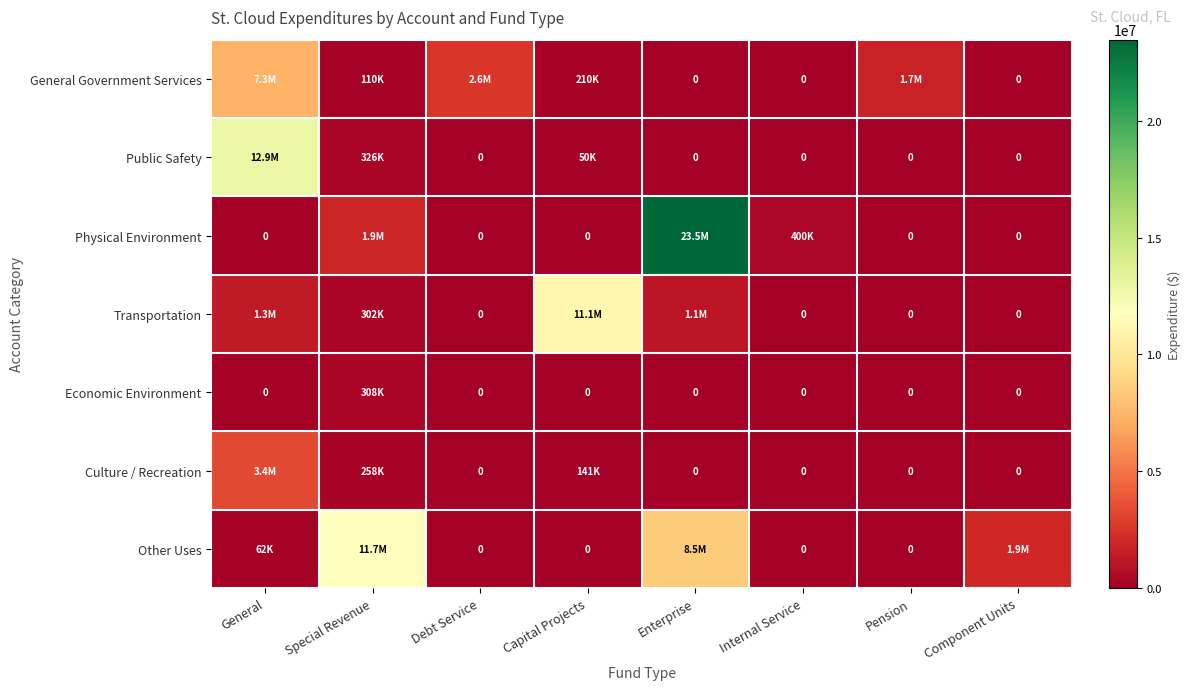

List the series in order of their peak value, highest first.

Physical Environment, Public Safety, Other Uses, Transportation, General Government Services, Culture / Recreation, Economic Environment